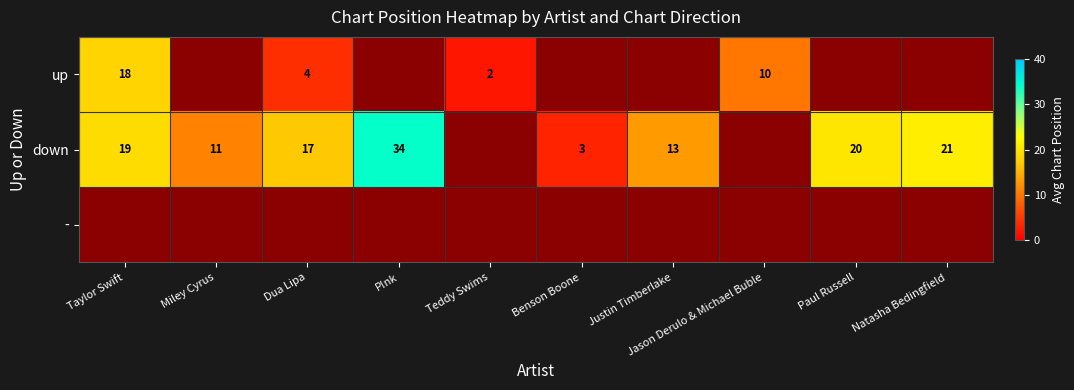

Is it true that down equals 4 at Benson Boone?

False